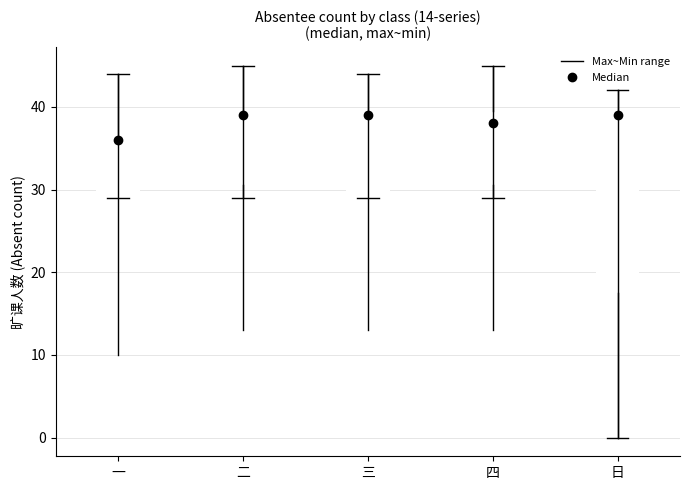

Comparing the boxes themselves (not the whiskers), which one is the tallest?

日